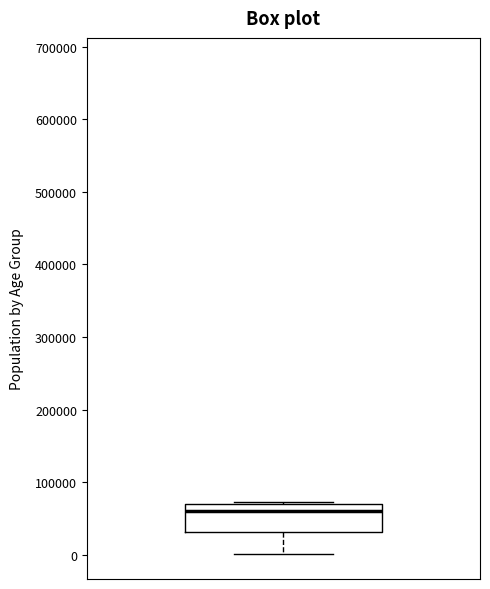

Where does the lower whisker of the box end on the y-axis? The values are not printed on the chart, so give them approximately, as read against the axis.

0